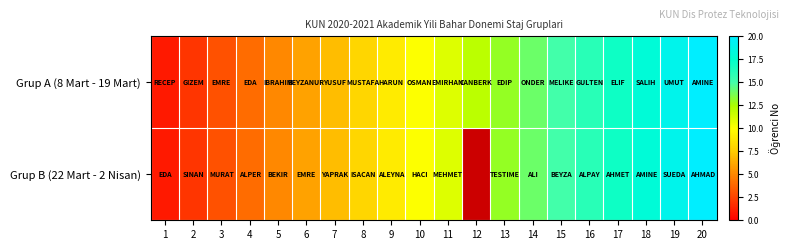

What is the sum of all Grup A (8 Mart - 19 Mart) values?

210.0